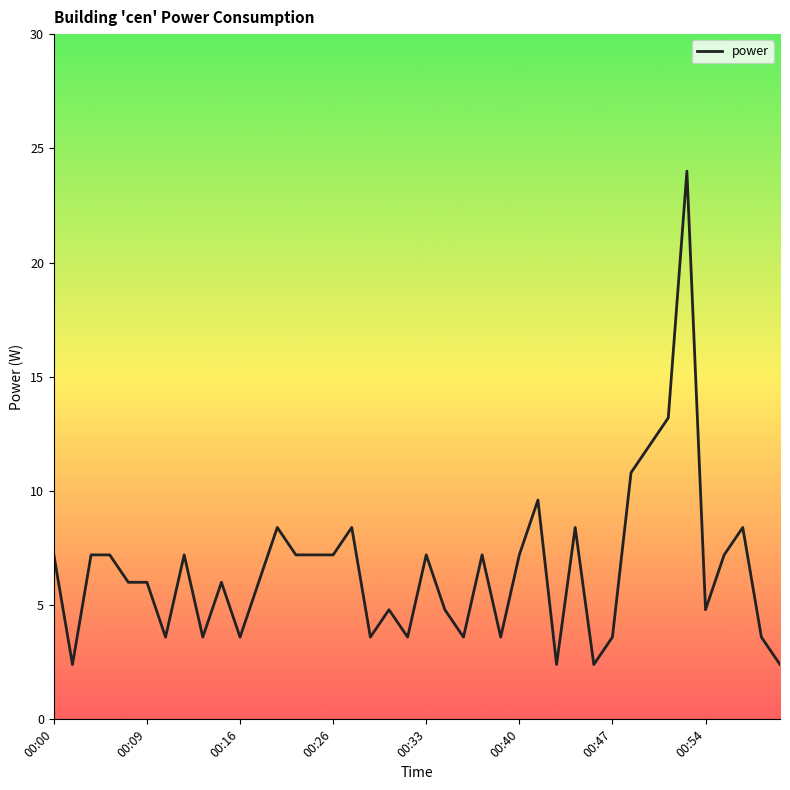

What is the difference between the maximum and minimum values?

21.6